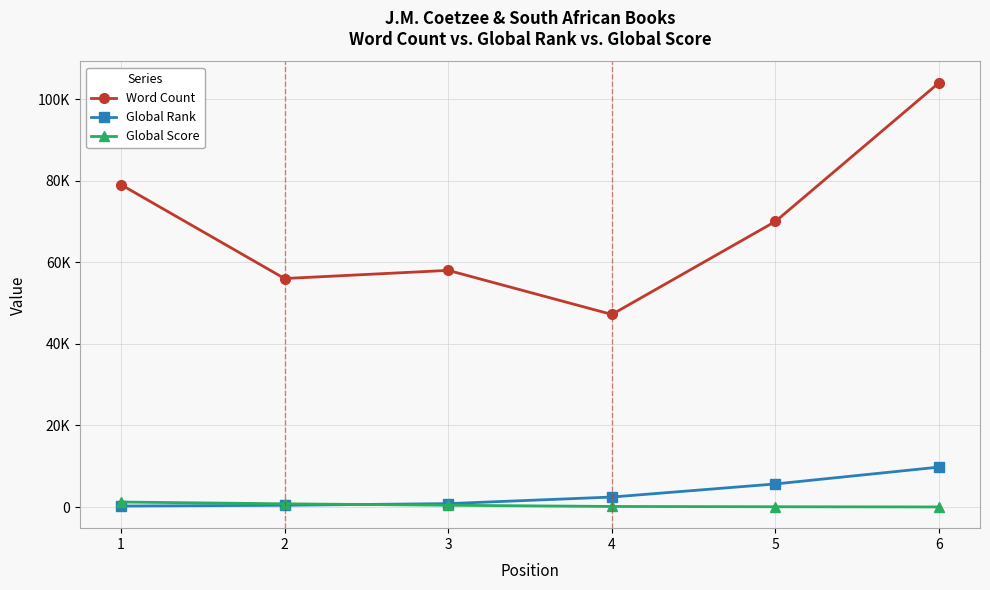

The value of Word Count at 4 is 47200. True or false?

True